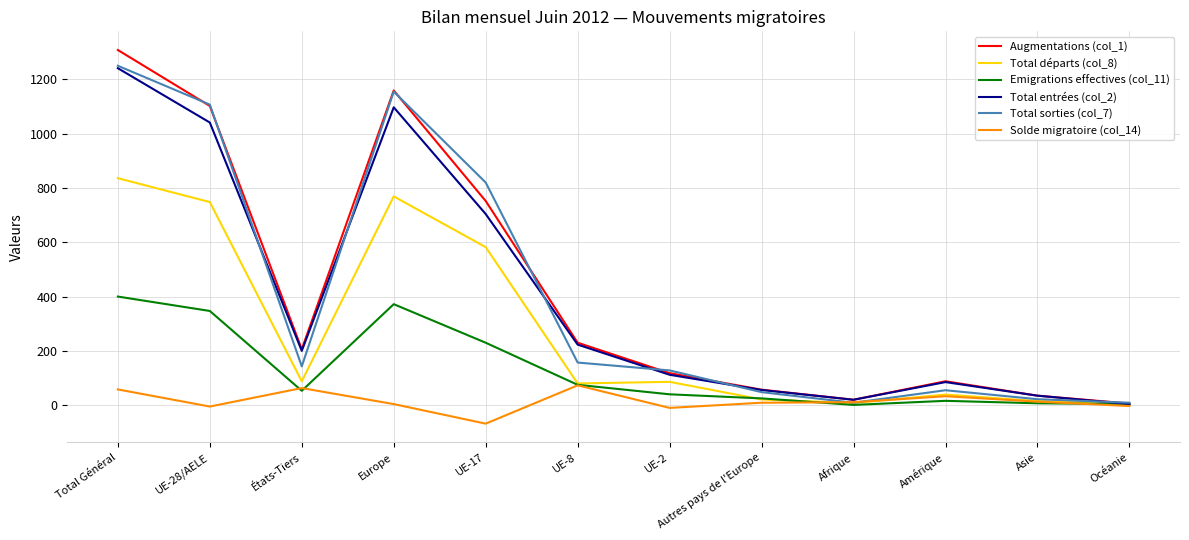

Is it true that Total départs (col_8) equals 39 at Amérique?

True